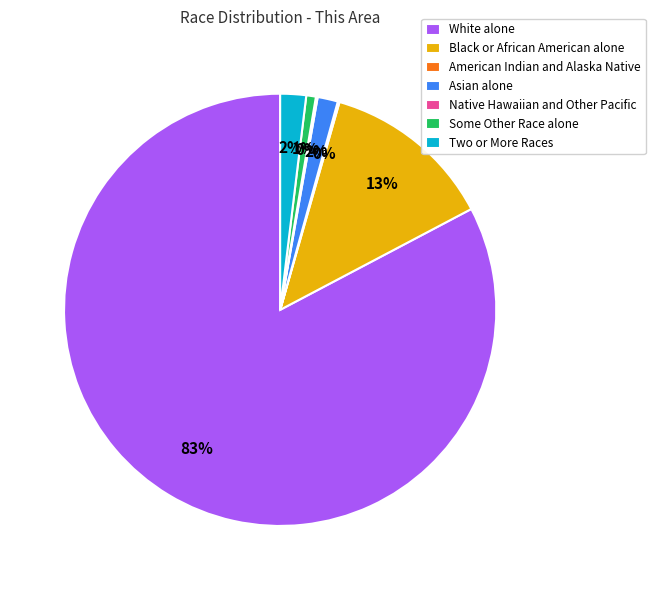

The Two or More Races slice represents 2% of the pie. True or false?

True